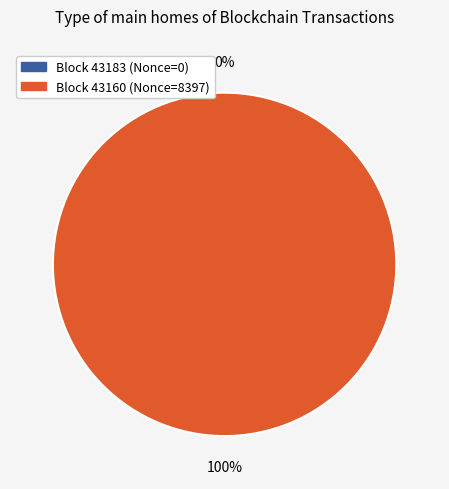

To the nearest percent, what is the difference between the 43160 and 43183 slice percentages?

100%